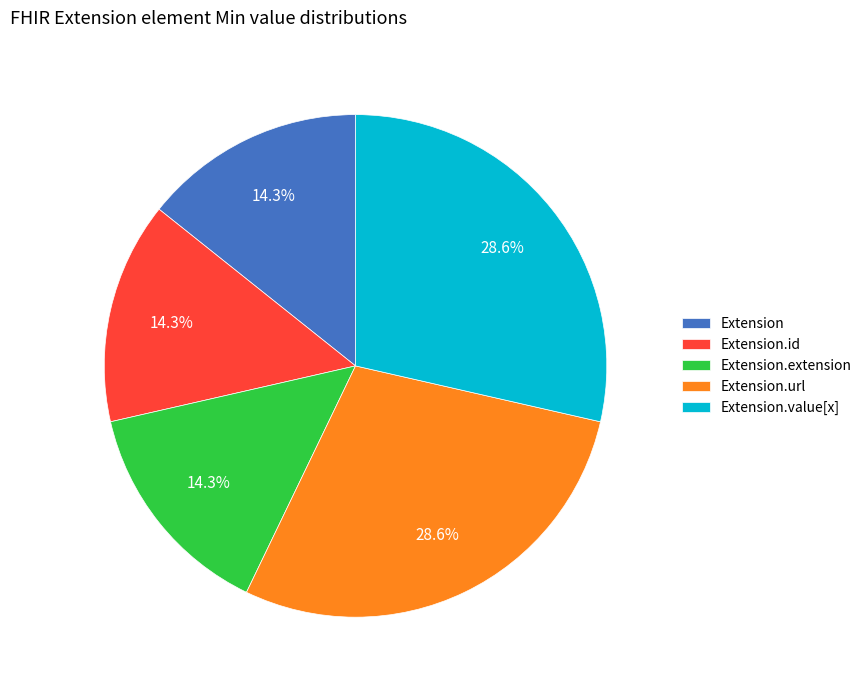

What portion of the pie excludes Extension?

85.7%